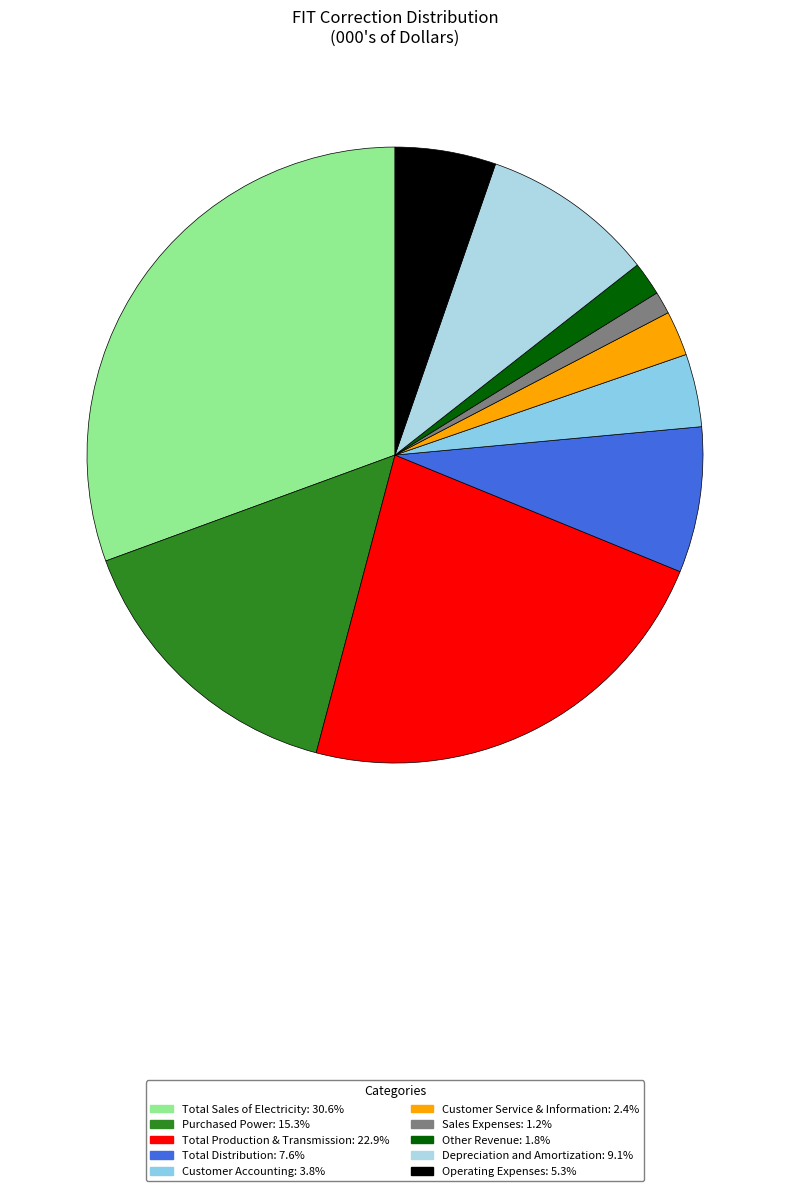

How many slices are in this pie chart?

10